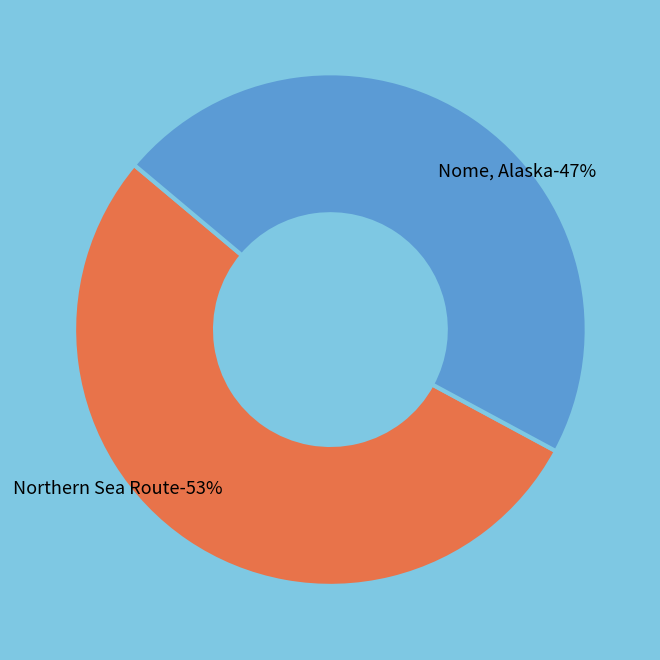

What is the smallest slice in the pie chart?

Nome, Alaska